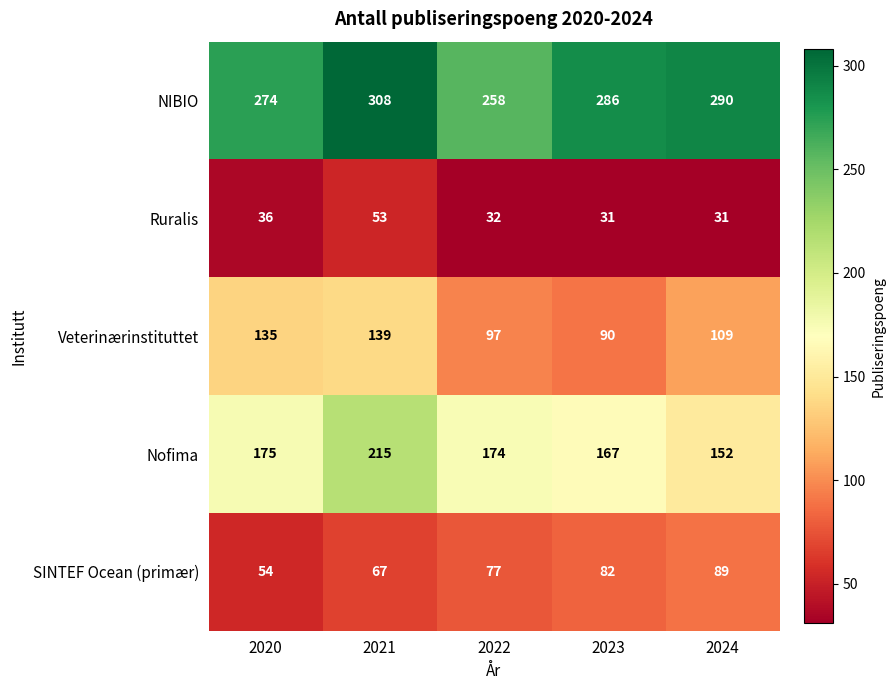

What is the total value across all series at 2024?

671